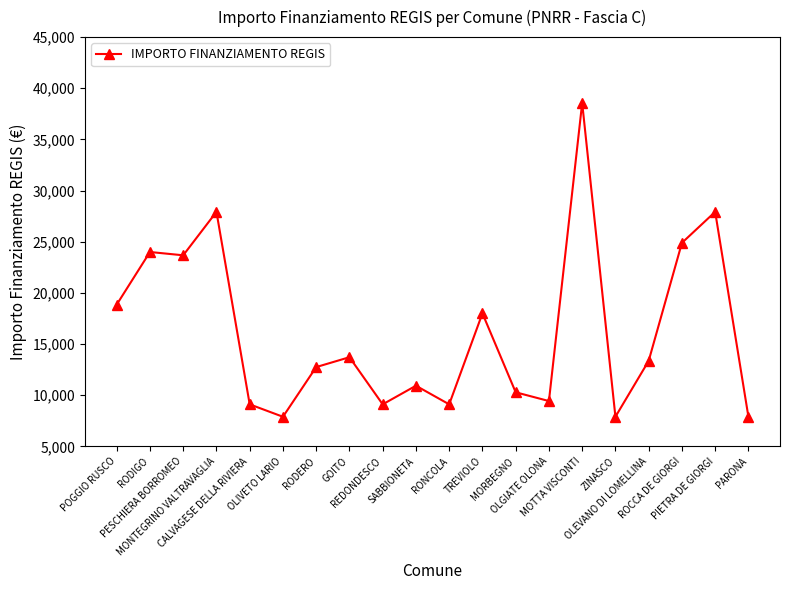

How many data points are less than 13354?

10